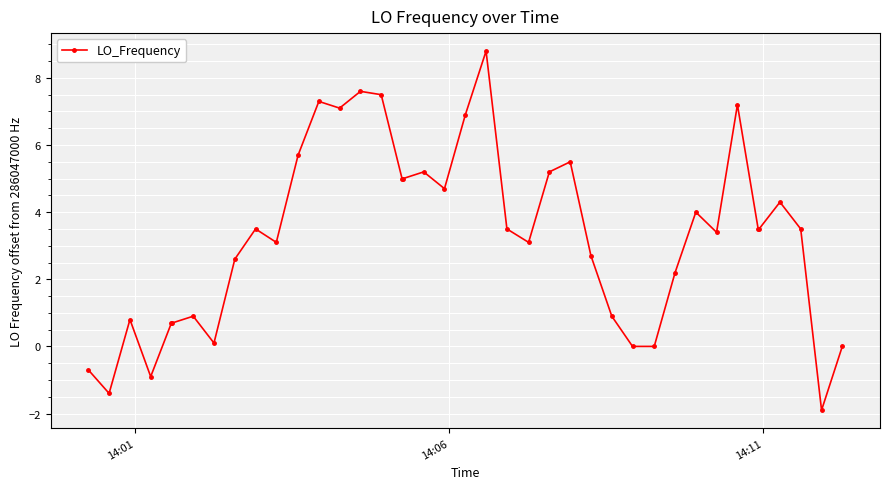

What is the value of the 36th point from the left?

3.5